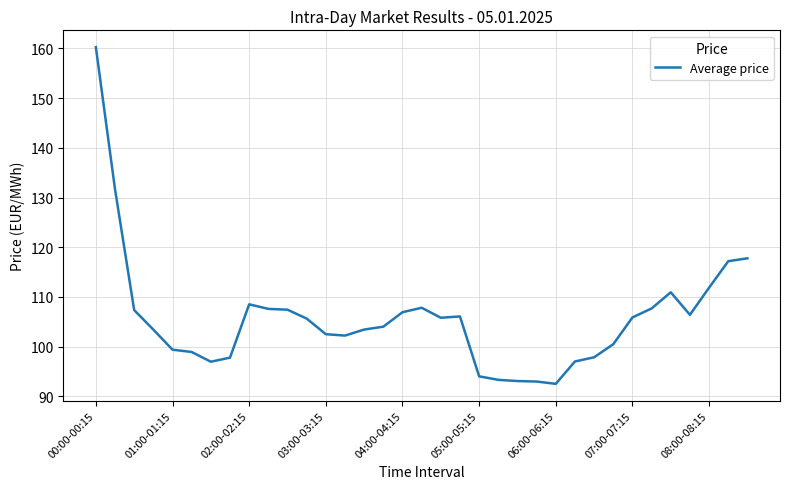

What is the greatest value displayed?

160.3